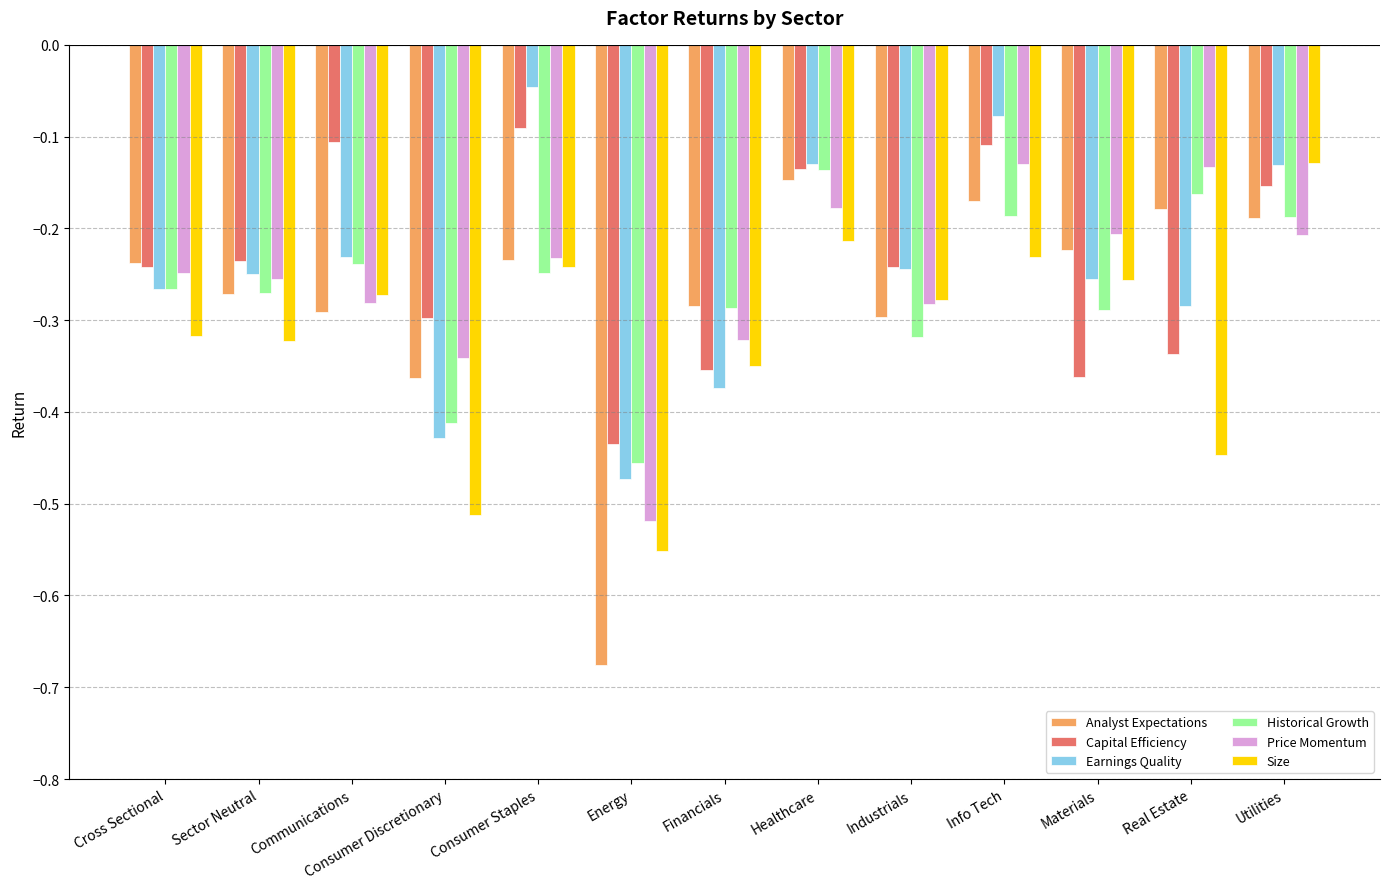

What is the total value across all series at Materials?

-1.6